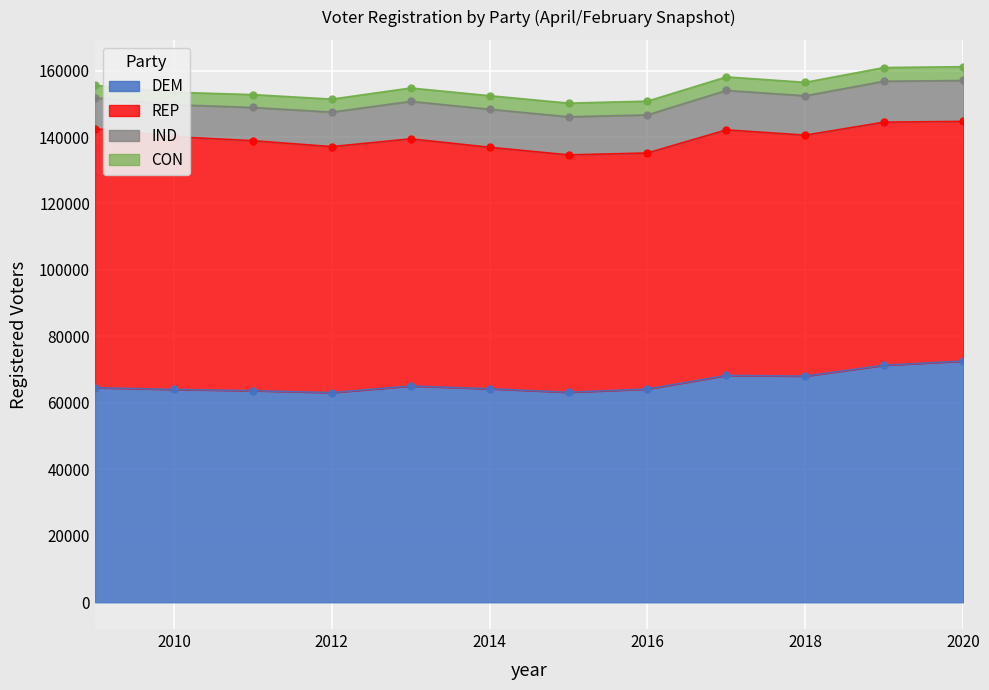

How many lines are shown in the chart?

4